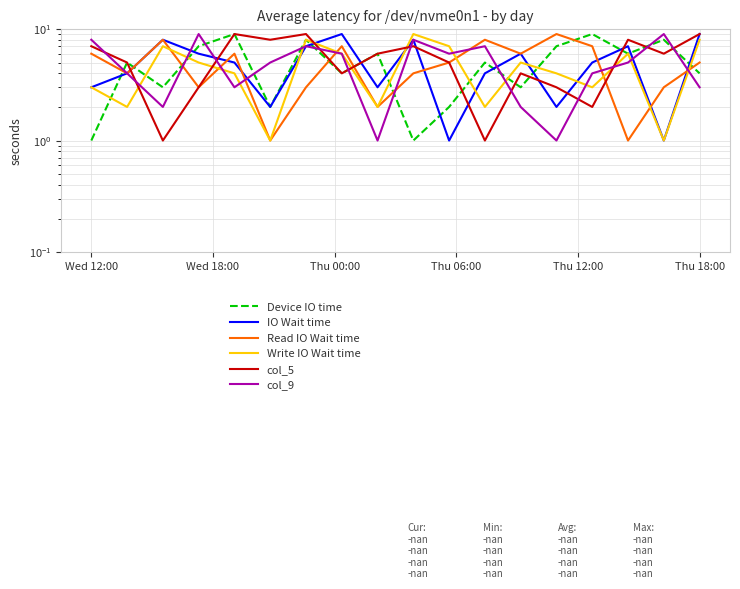

True or false: Read IO Wait time and Write IO Wait time cross at least once.

True